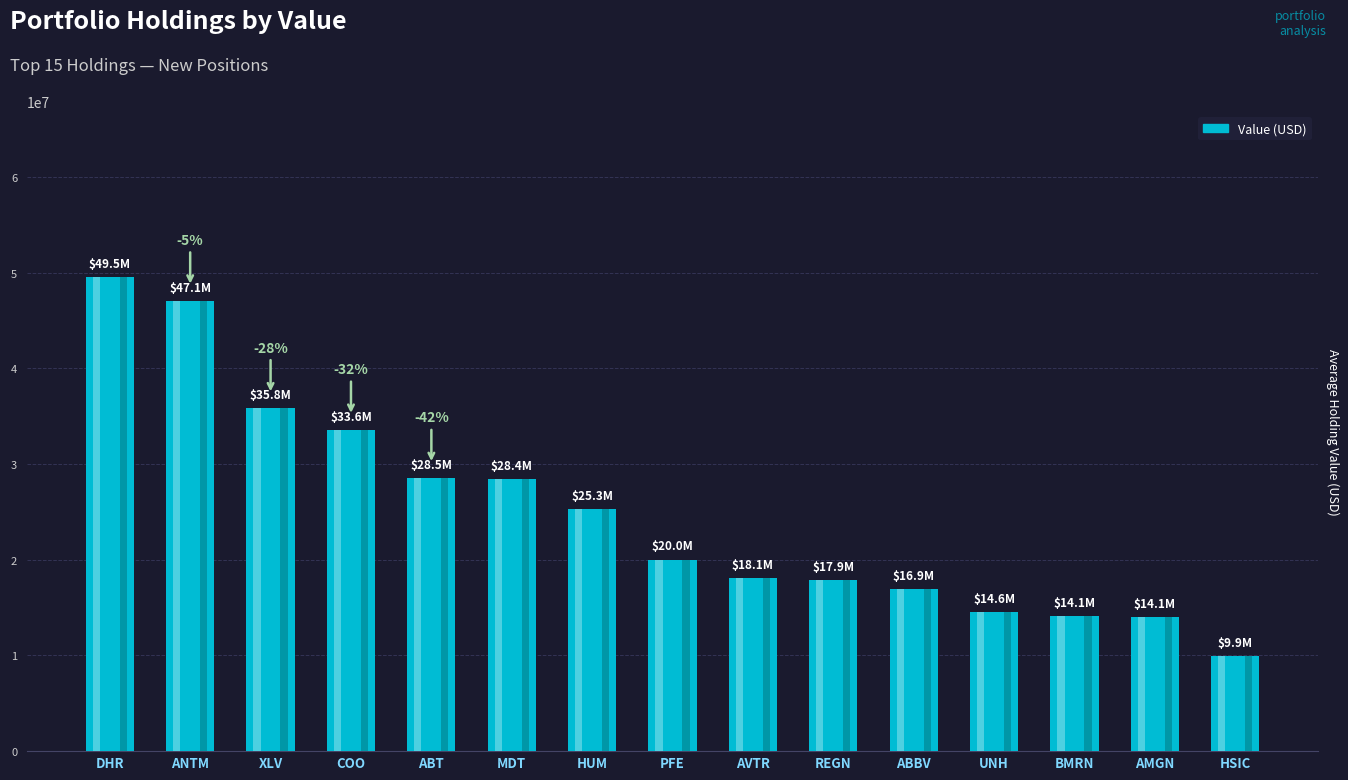

Where is the data nearest to the value 29720000?

ABT